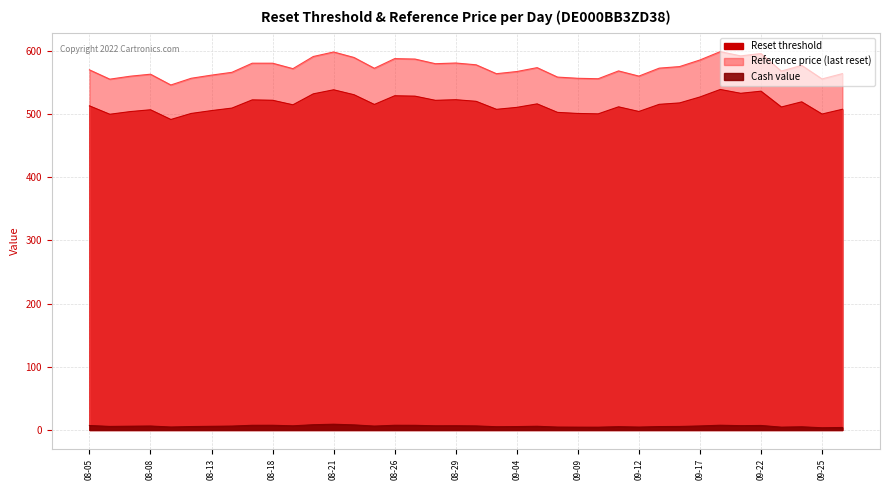

True or false: Reset threshold has a value of 225.0 at 2025-08-22.

False